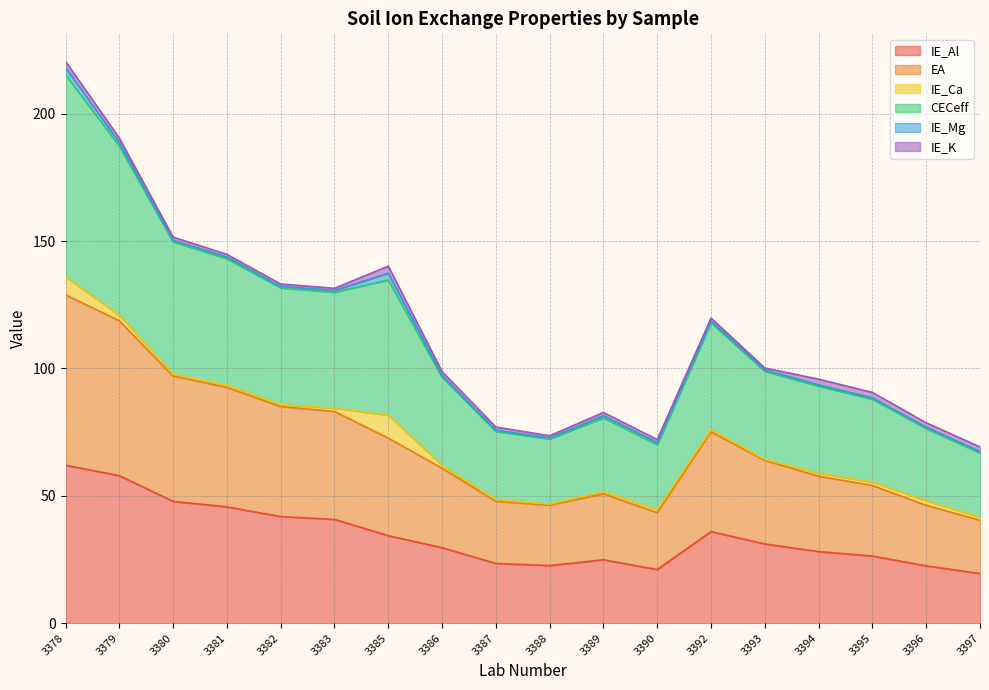

The value of IE_Al at 3387 is 12.6. True or false?

False